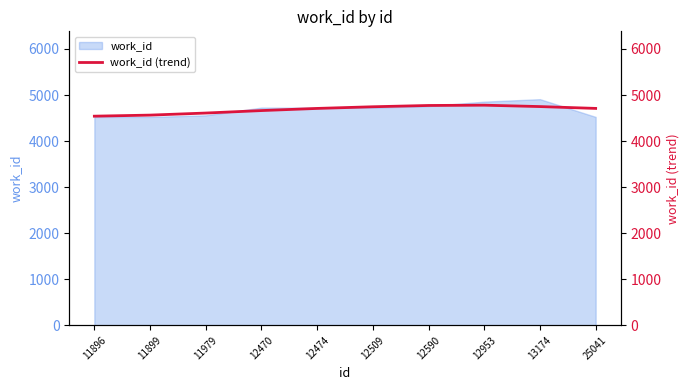

Reading left to right, transcribe all the data shown in this chart.

11896=4540.7	11899=4563.9	11979=4608.6	12470=4662.4	12474=4709.0	12509=4745.2	12590=4773.2	12953=4779.3	13174=4749.2	25041=4709.4